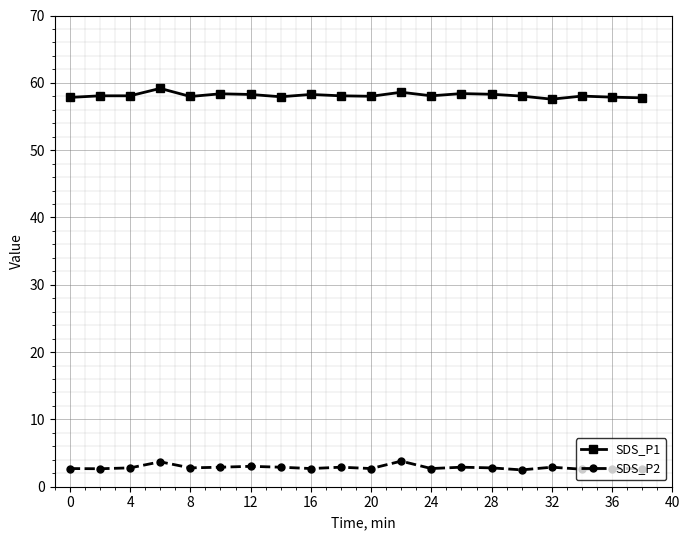

What is the value of the SDS_P1 point at the 18th from the left?

58.0